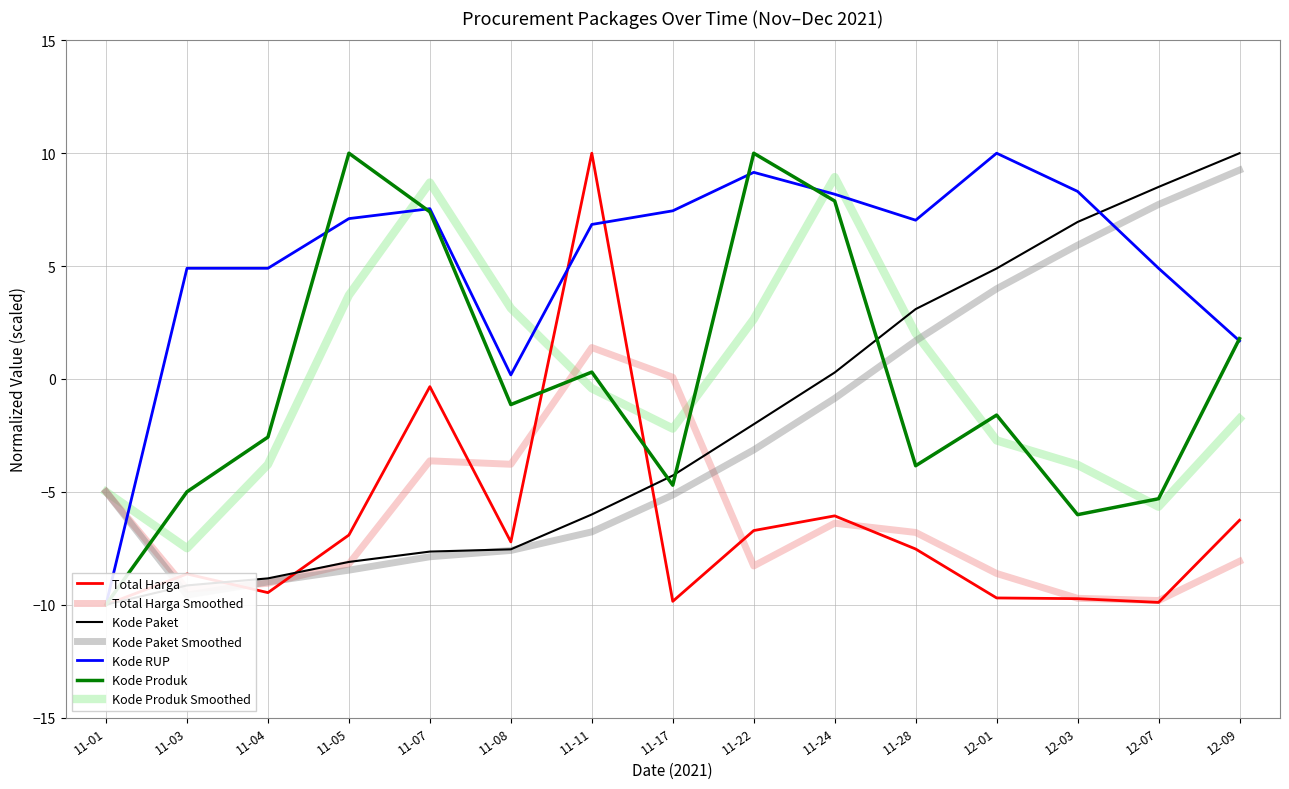

What is the maximum value for Kode Produk Smoothed?

8.9